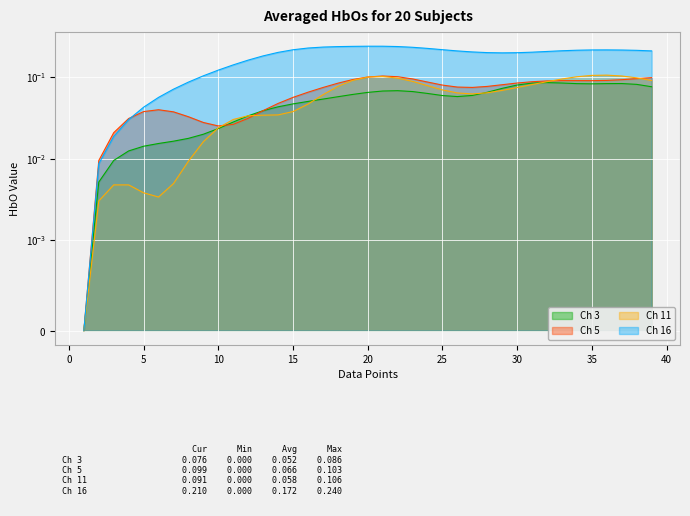

How many categories are shown in the chart?

39